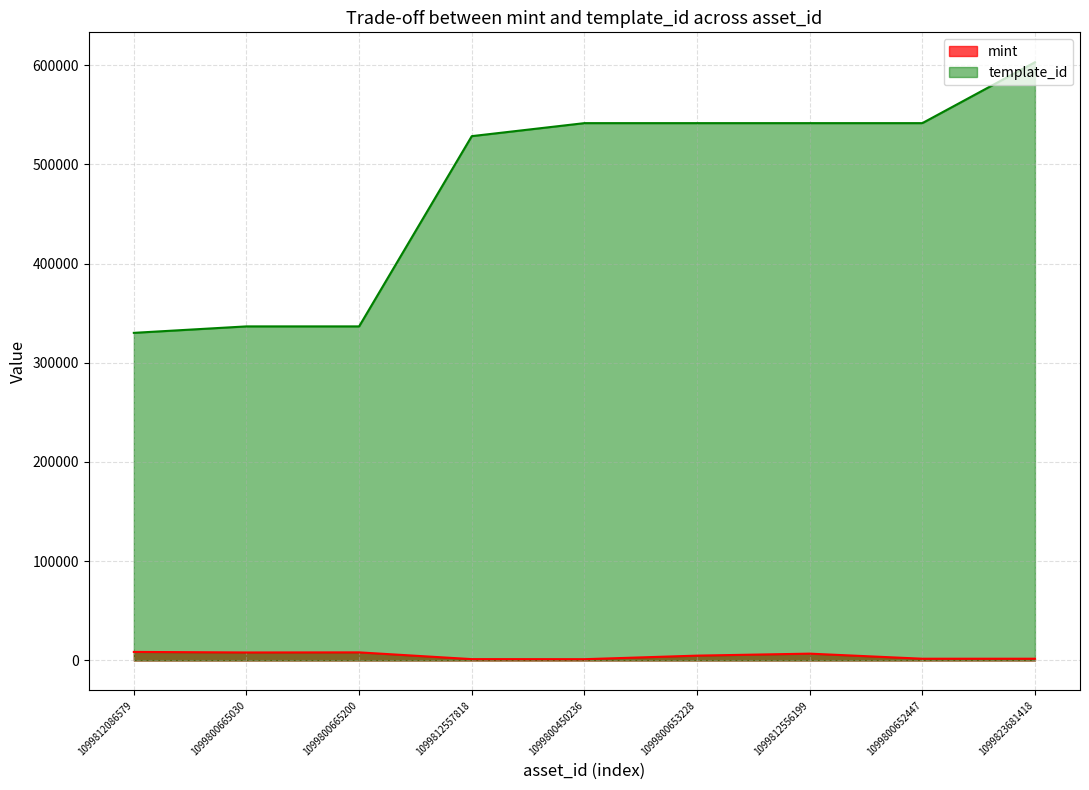

Reading left to right, transcribe all the data shown in this chart.

mint: 1099812086579=8599	1099800665030=8038	1099800665200=8135	1099812557818=1338	1099800450236=1272	1099800653228=4856	1099812556199=6855	1099800652447=1747	1099823681418=1749
template_id: 1099812086579=330131	1099800665030=336643	1099800665200=336643	1099812557818=528364	1099800450236=541468	1099800653228=541468	1099812556199=541468	1099800652447=541469	1099823681418=602830